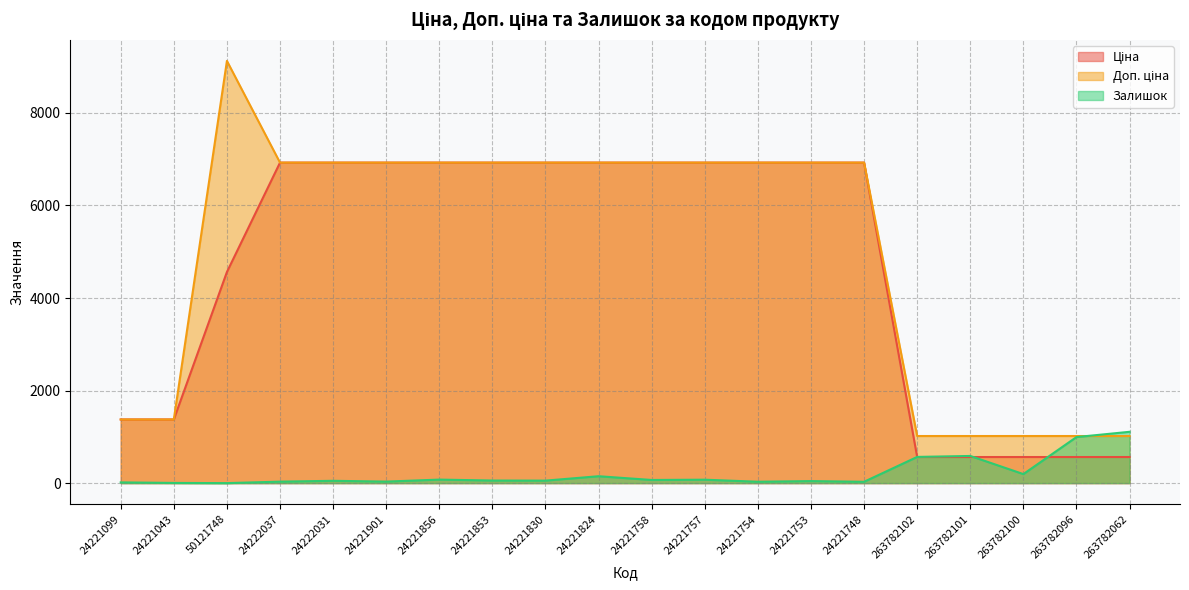

Where is Доп. ціна nearest to the value 5070?

24222037